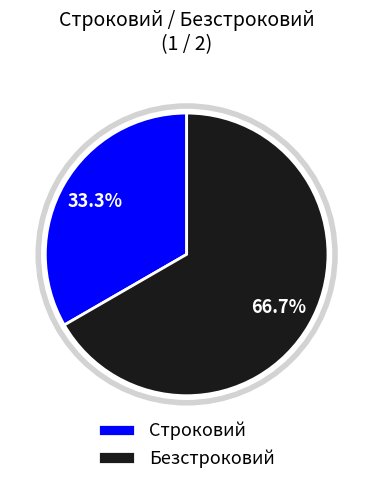

What percentage do Строковий and Безстроковий together represent?

100.0%